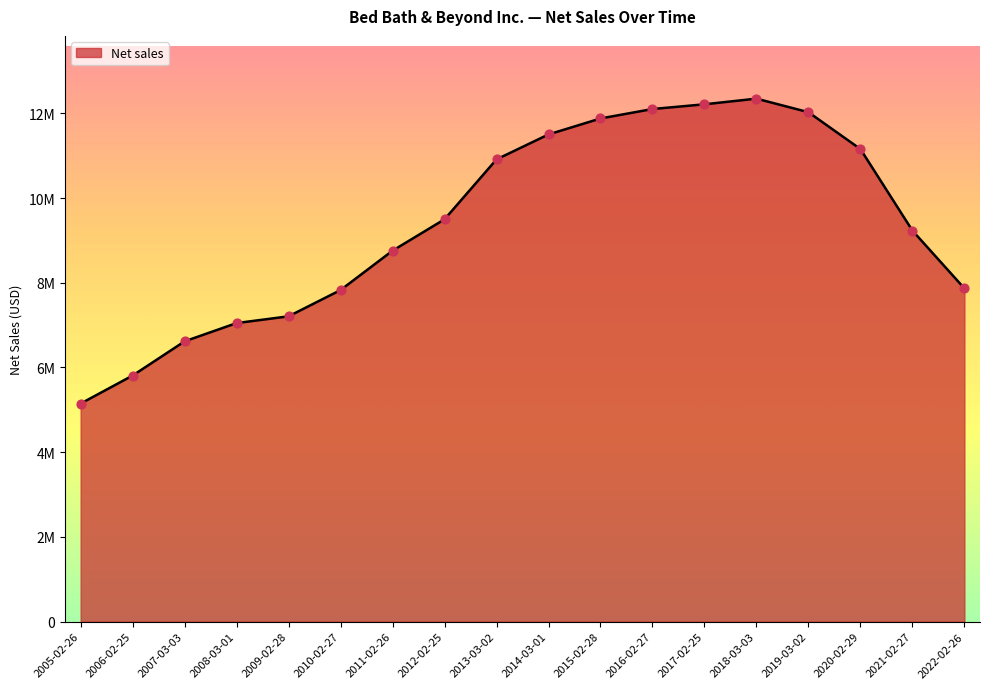

Approximately how many times larger is the value at 2012-02-25 compared to 2011-02-26?

1.1